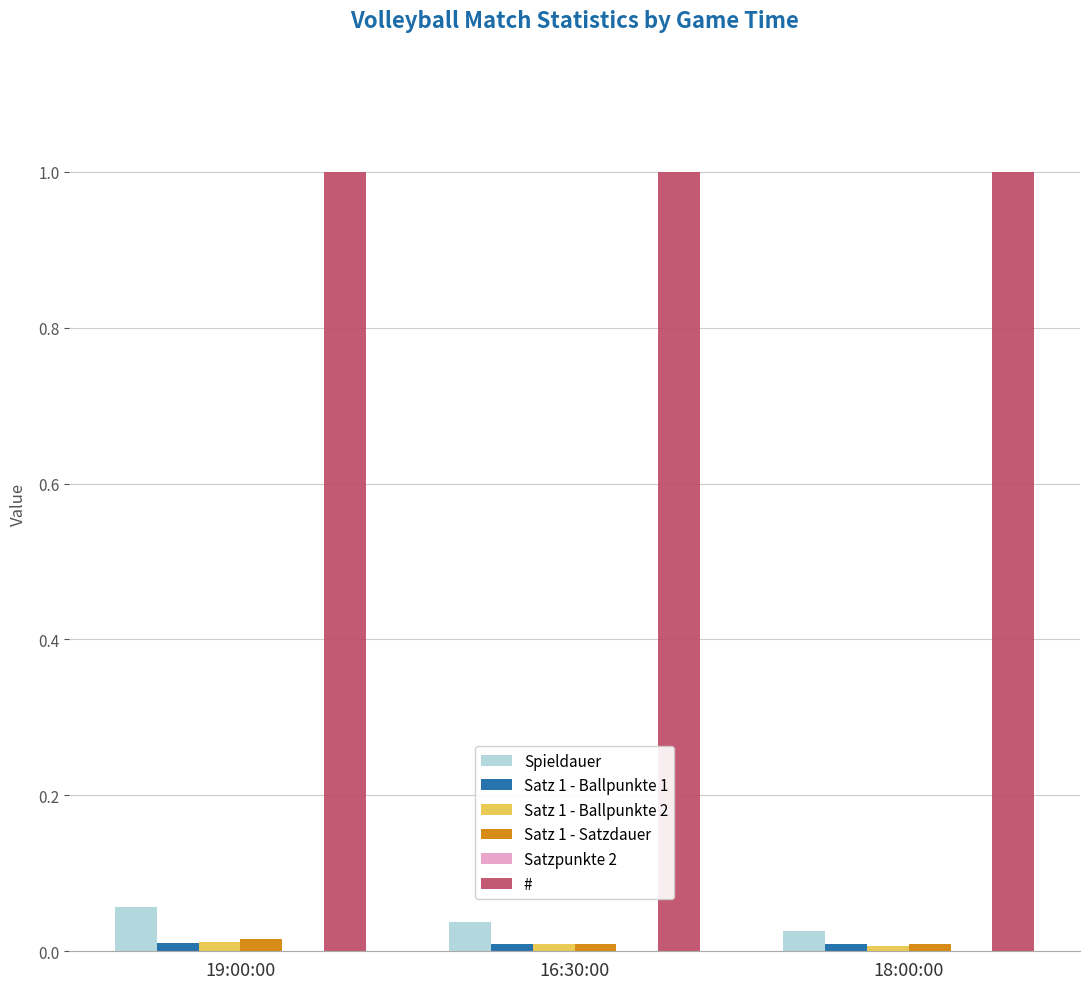

Is it true that Satz 1 - Ballpunkte 2 equals 0.0 at 18:00:00?

True